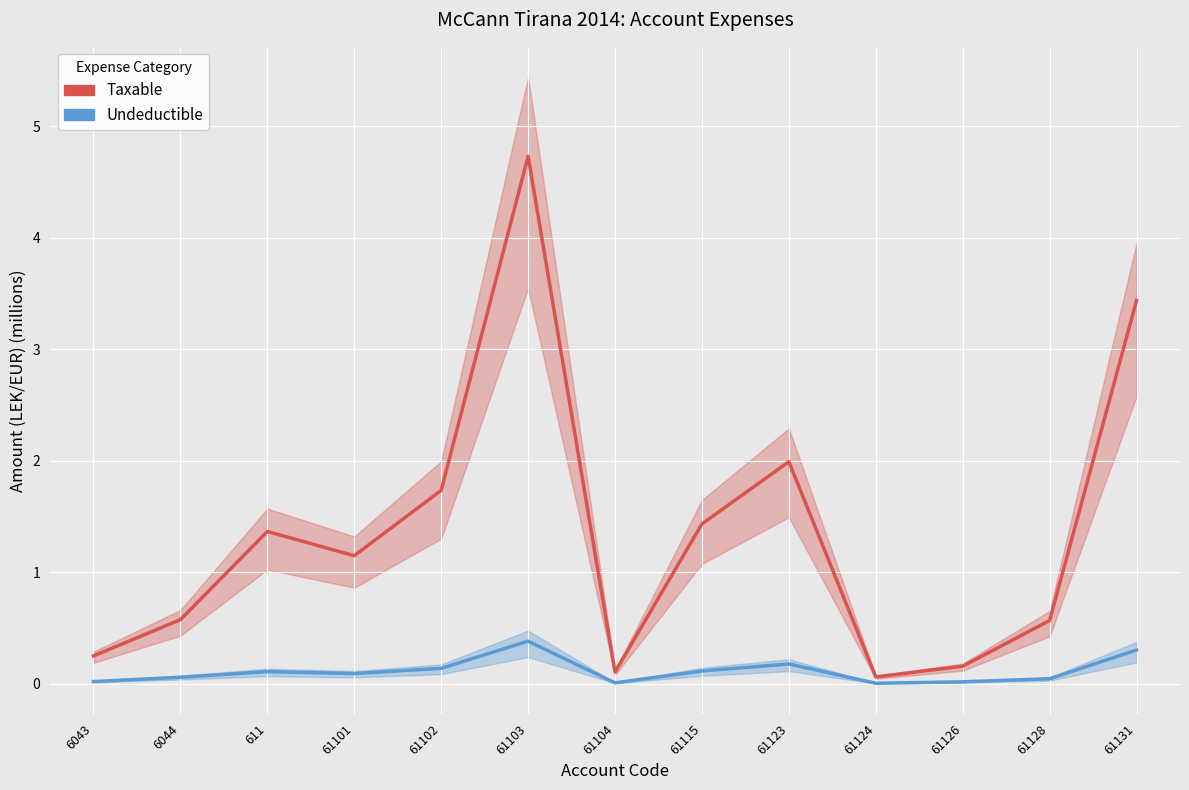

Is the value of Undeductible at 61115 greater than the value of Taxable at 61104?

Yes